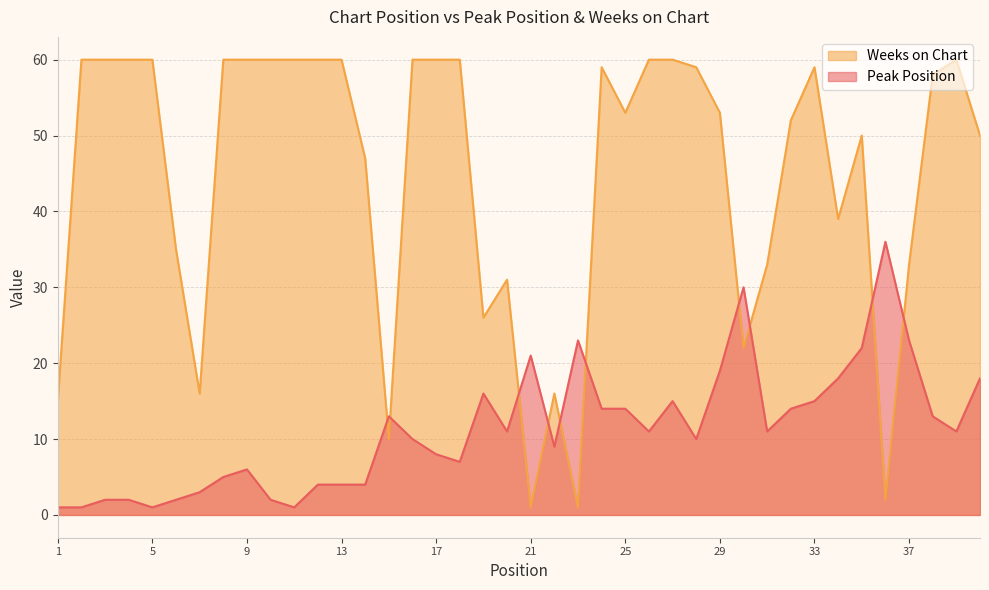

How many values in the Weeks on Chart series are below 58?

20